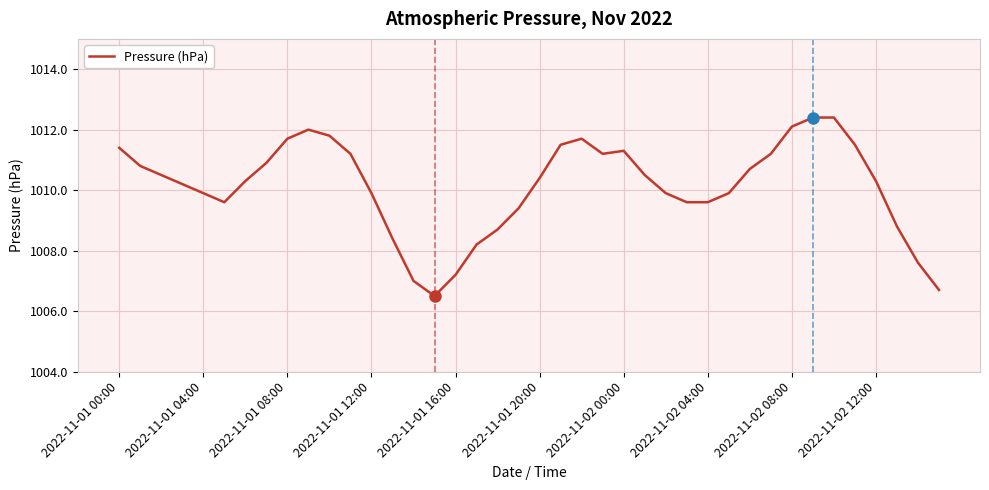

What is the difference between the maximum and minimum values?

5.9